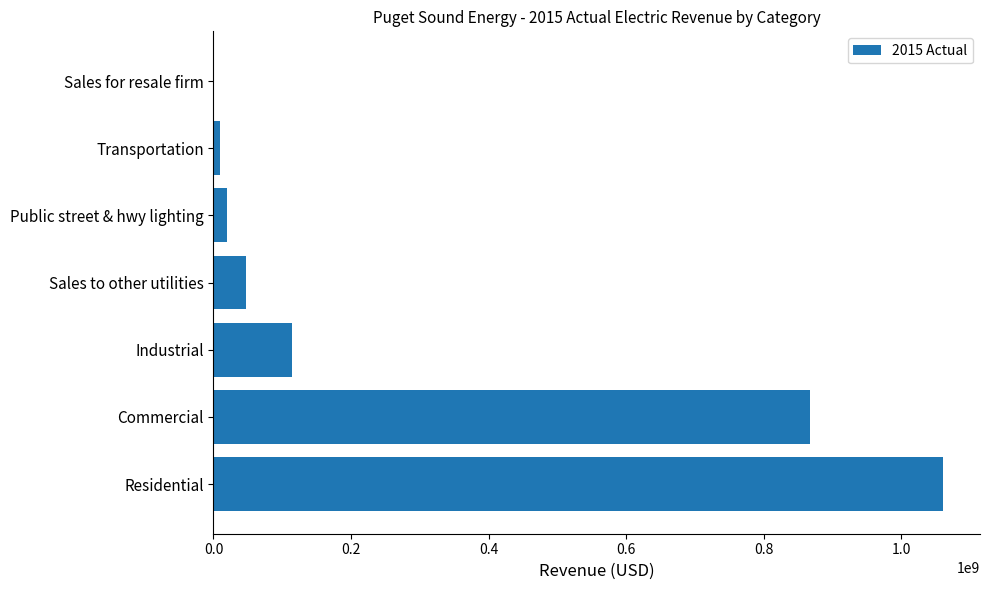

Is it true that the value at Residential is 1061117006.0?

True